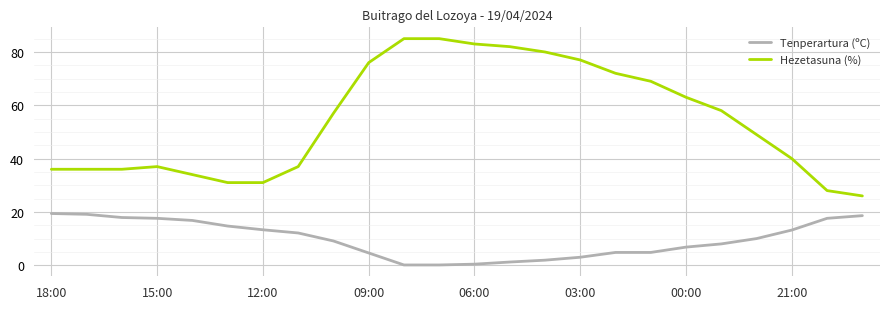

Which series has the widest spread of values?

Hezetasuna (%)